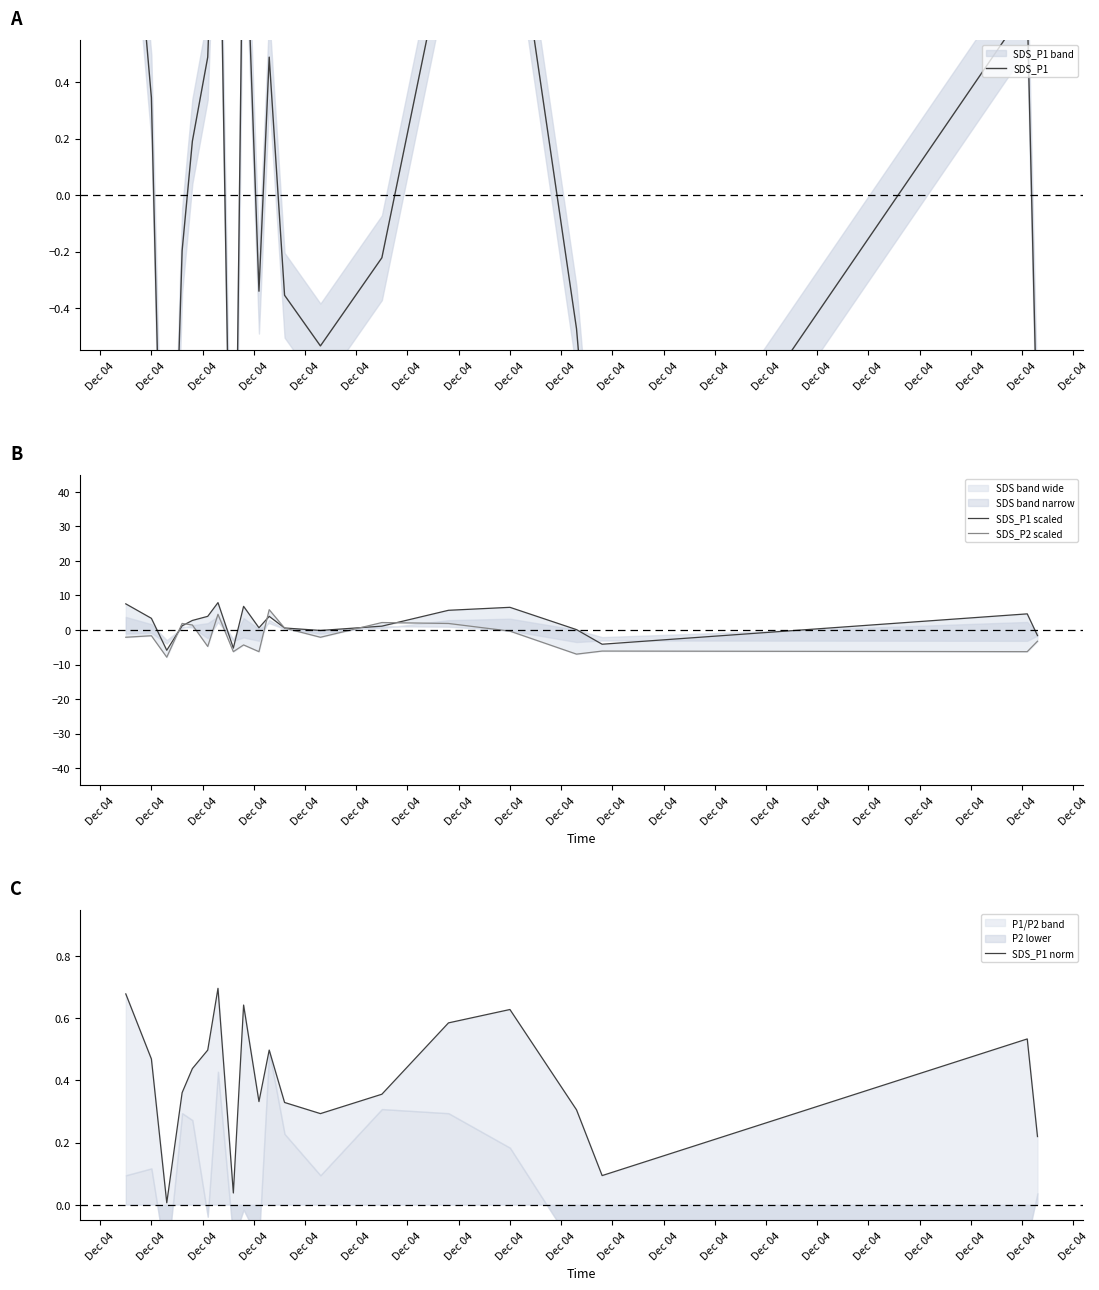

What is the difference between the highest and lowest values at Dec 04?

9.7